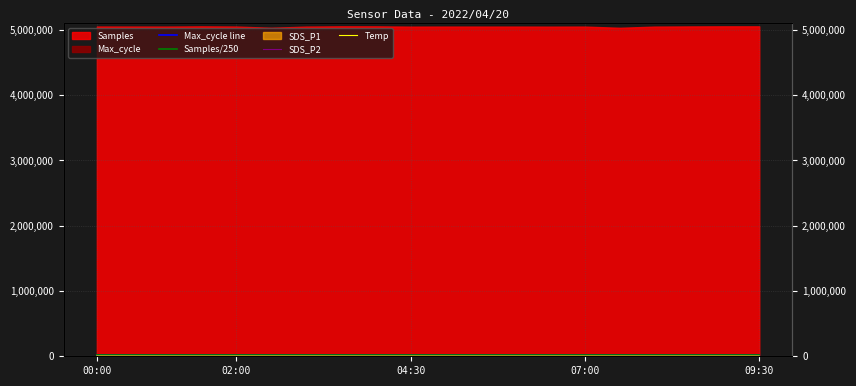

What is the maximum value for Samples/250?

20222.1